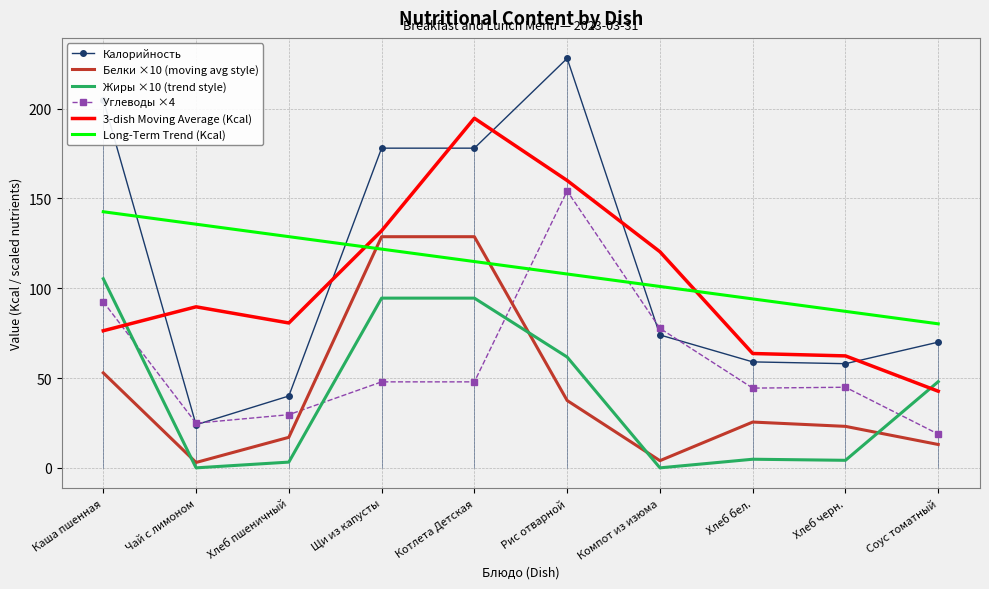

What is the sum of the Углеводы ×4 values at Каша пшенная and Хлеб черн.?

137.4